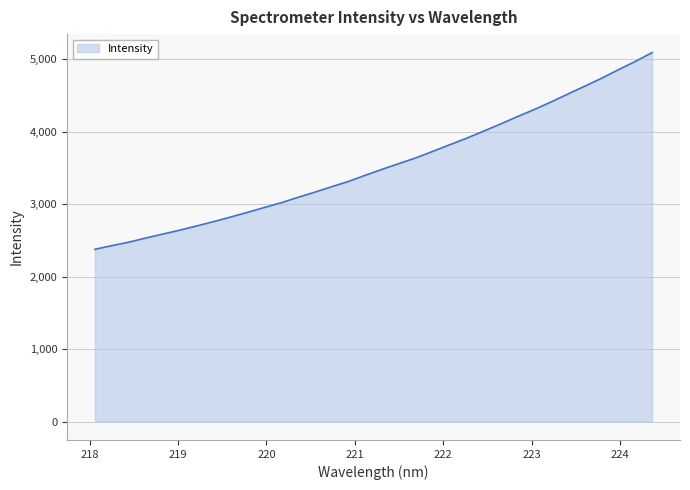

What is the minimum value shown in the chart?

2375.7